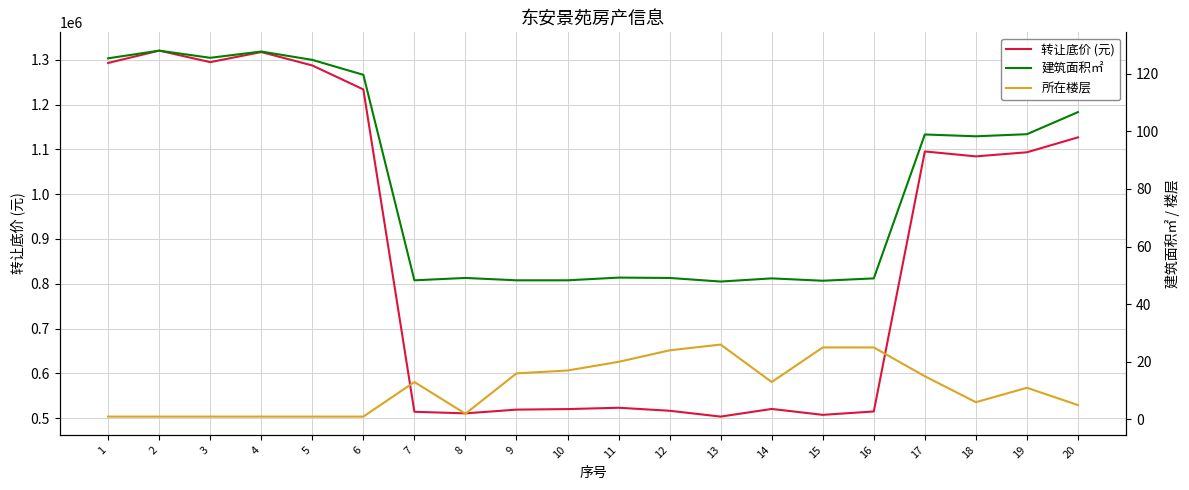

Which series has the largest total across all categories?

转让底价 (元)